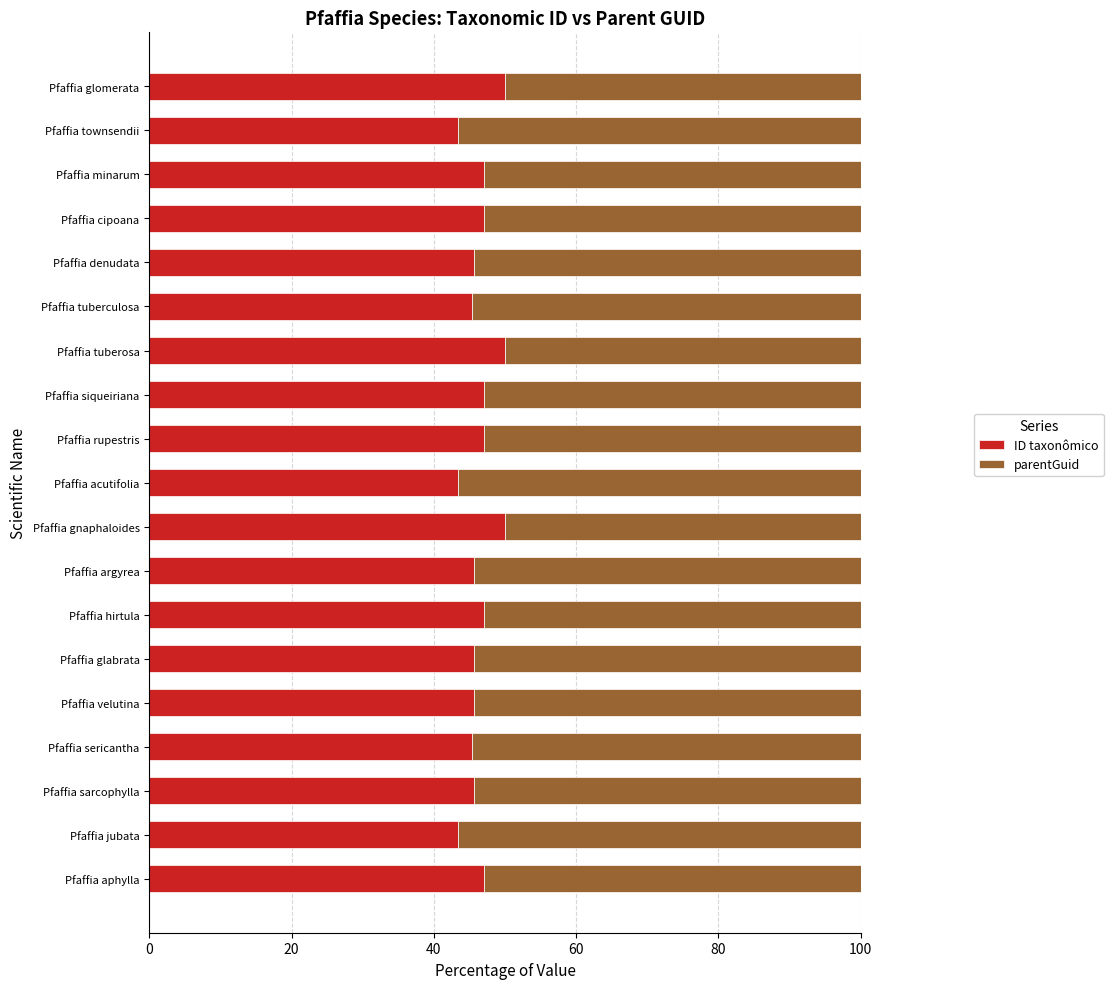

The value of ID taxonômico at Pfaffia argyrea is 77.8. True or false?

False